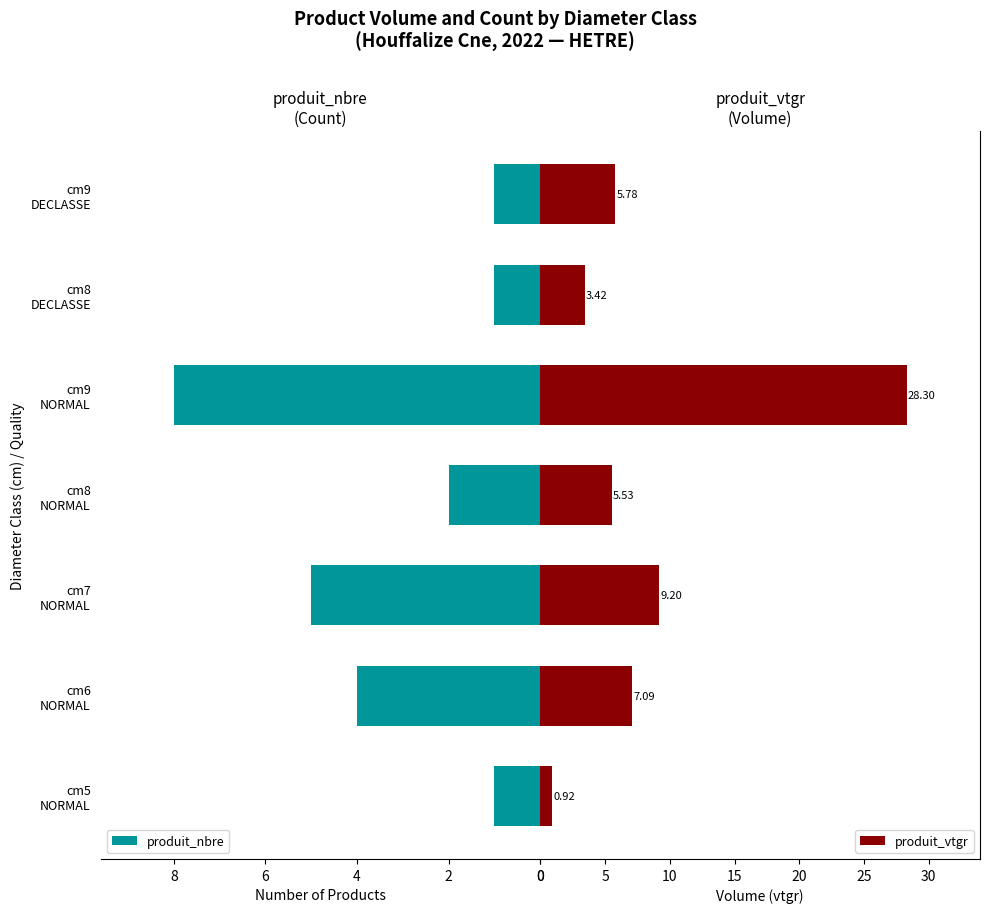

How many bars are there in total?

14